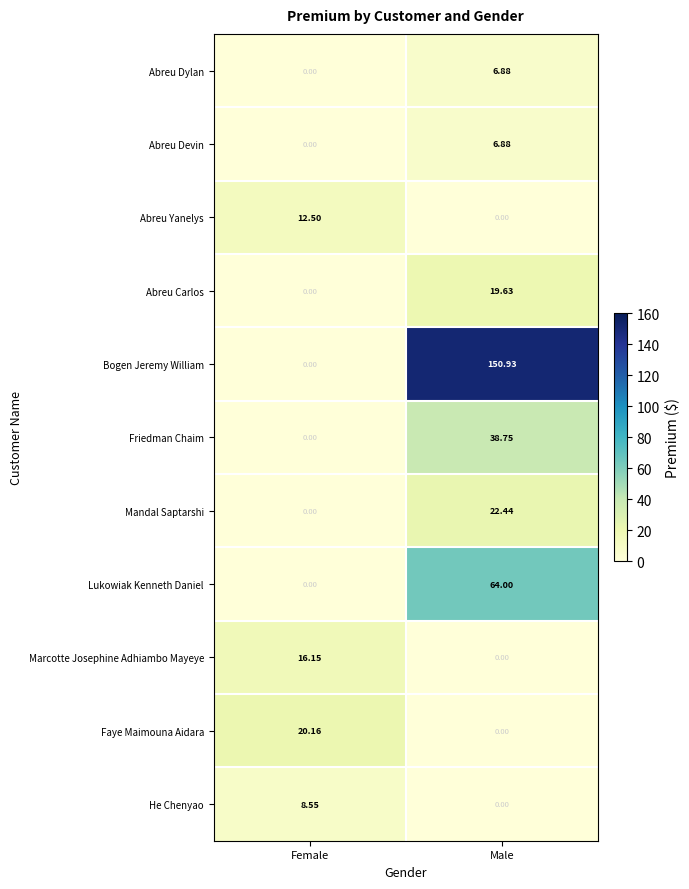

At which label does Abreu Yanelys first exceed 12?

Female